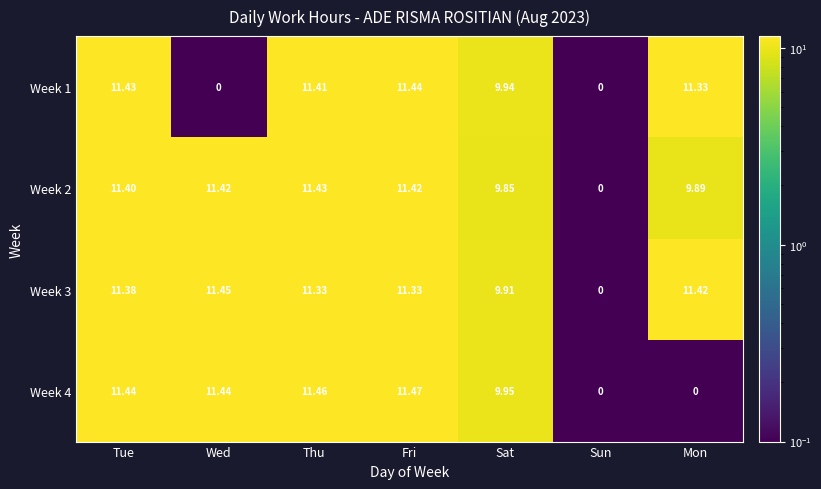

At which label does Week 4 first exceed 11?

Tue